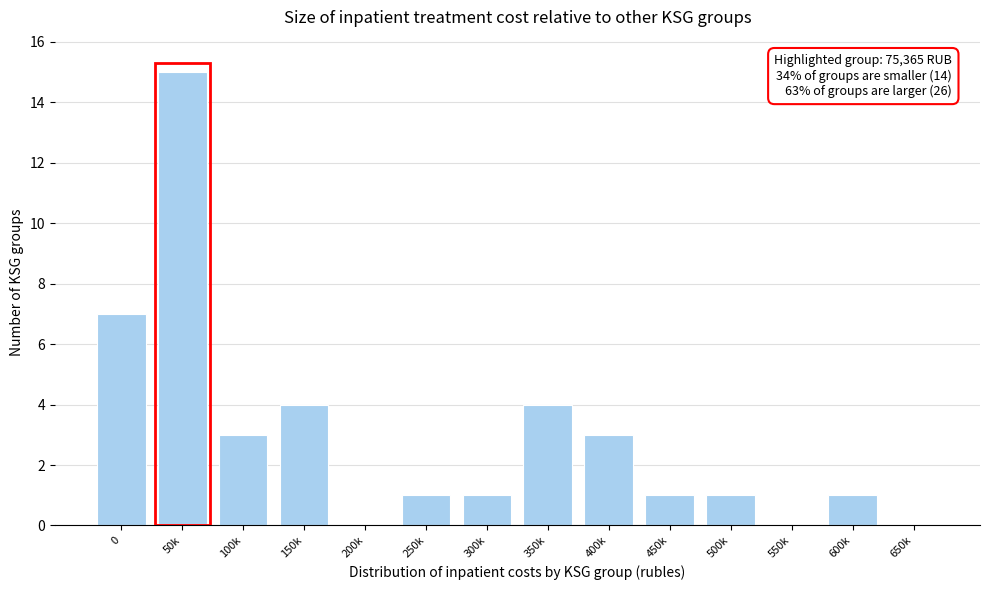

Reading left to right, transcribe all the data shown in this chart.

0=7	50k=15	100k=3	150k=4	200k=0	250k=1	300k=1	350k=4	400k=3	450k=1	500k=1	550k=0	600k=1	650k=0